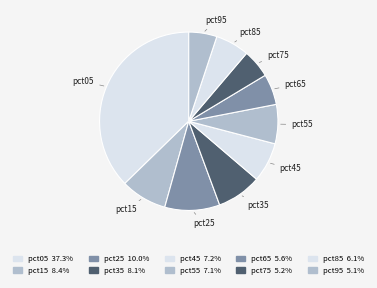

What is the largest slice in the pie chart?

pct05